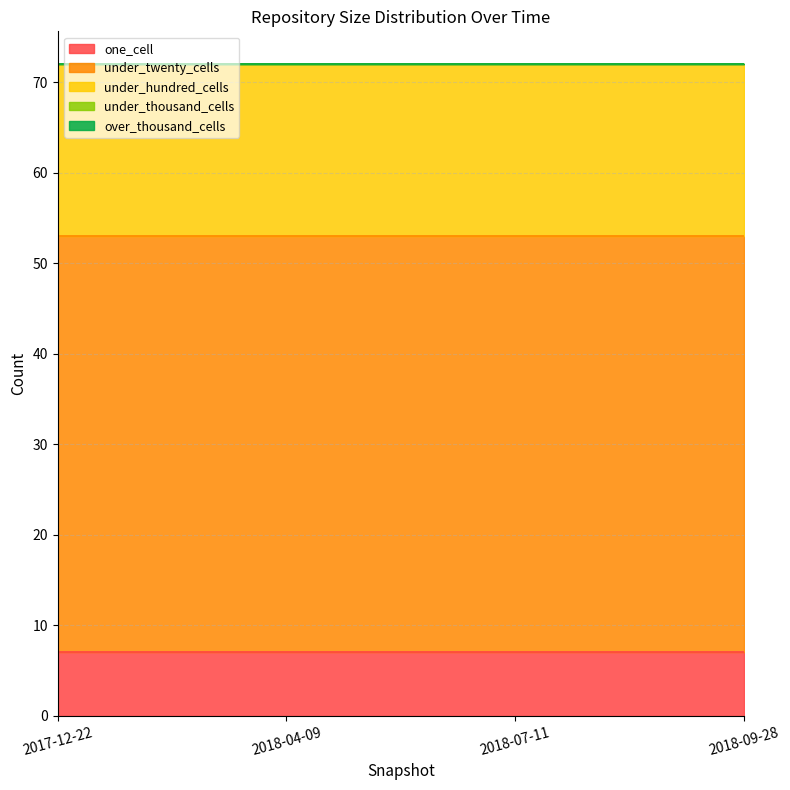

At which label does over_thousand_cells reach its minimum?

2017-12-22